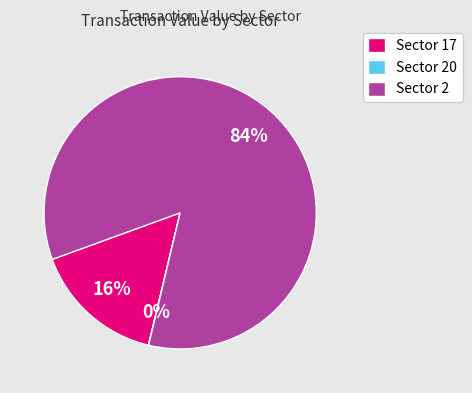

Does any single category account for the majority?

Yes